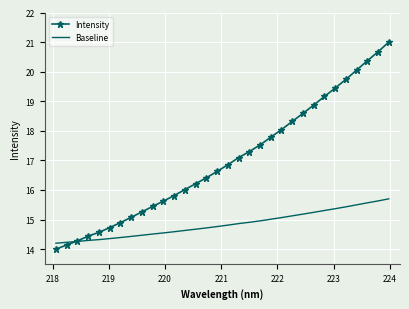

What is the minimum value shown in the chart?

14.0